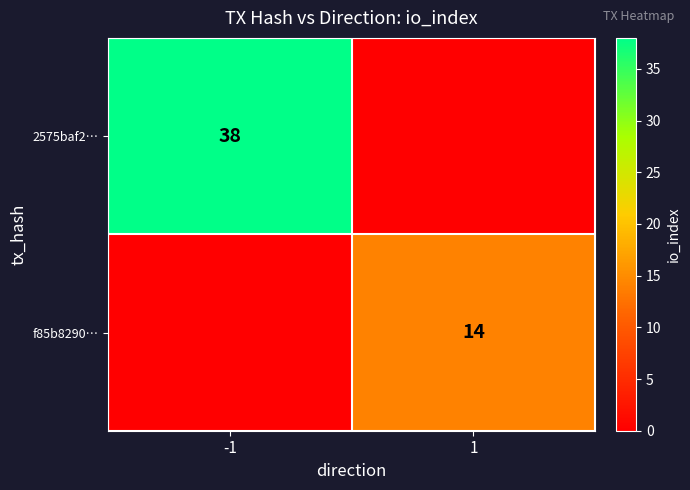

Is the value of 2575baf2… at -1 greater than the value of f85b8290… at 1?

Yes